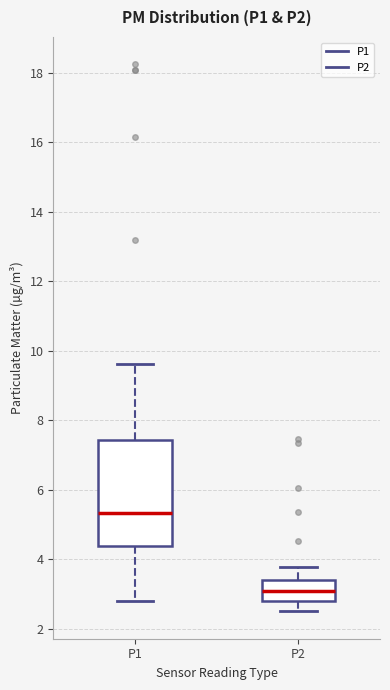

Reading left to right, read every box against the y-axis: the position of its median line, the range the box covers, and the ends of its whiskers. The values are not printed on the chart, so give them approximately, as read against the axis.

P1: median 5.4, box 4.4 to 7.4, whiskers 2.8 to 9.6
P2: median 3.0, box 2.8 to 3.4, whiskers 2.6 to 3.8